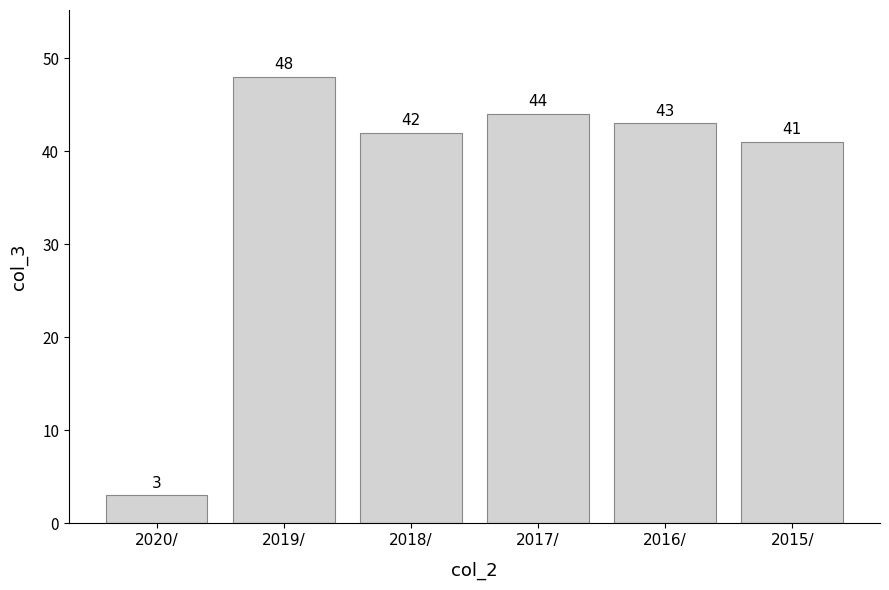

How many data points does each series have?

6